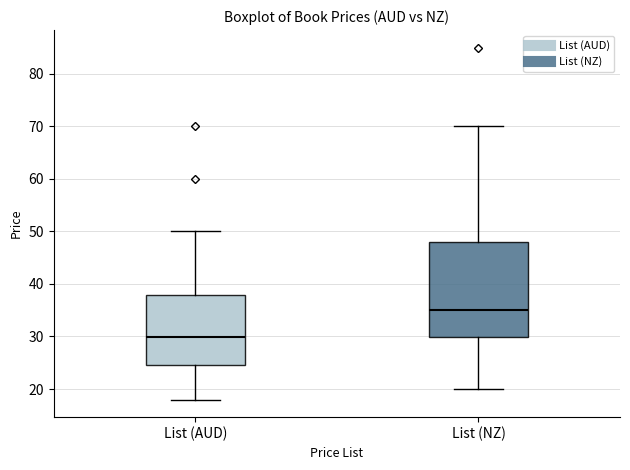

Reading left to right, read every box against the y-axis: the position of its median line, the range the box covers, and the ends of its whiskers. The values are not printed on the chart, so give them approximately, as read against the axis.

List (AUD): median 30, box 24 to 38, whiskers 18 to 50
List (NZ): median 35, box 30 to 48, whiskers 20 to 70